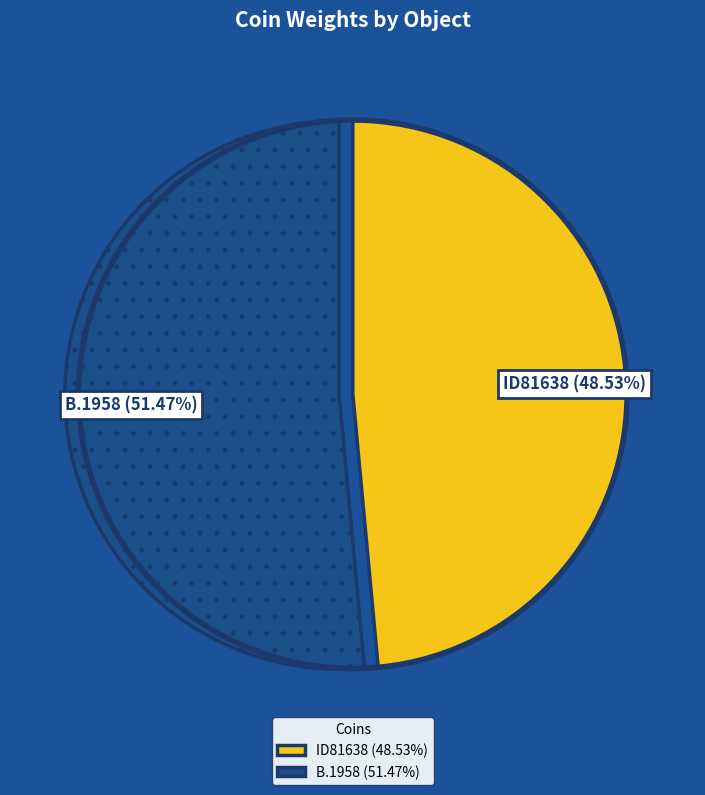

Which slice is the smallest?

ID81638 (48.53%)